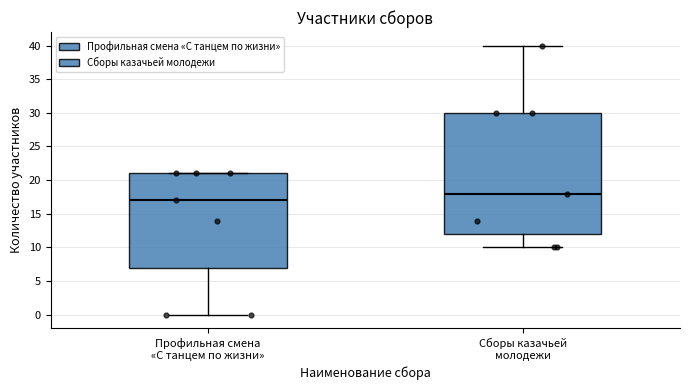

Which box's median line is the lowest?

Профильная смена «С танцем по жизни»